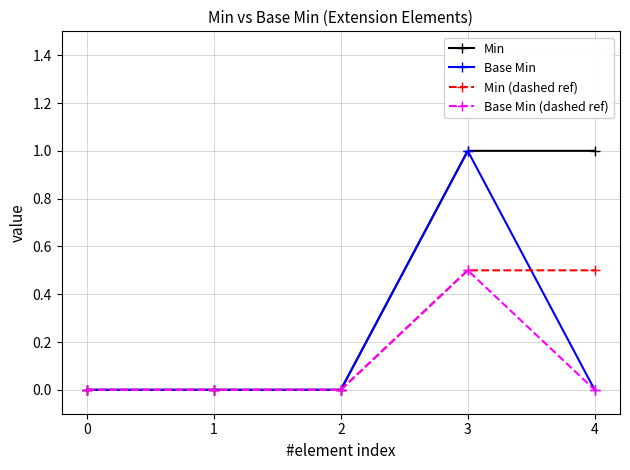

What is the highest value of the Min series?

1.0